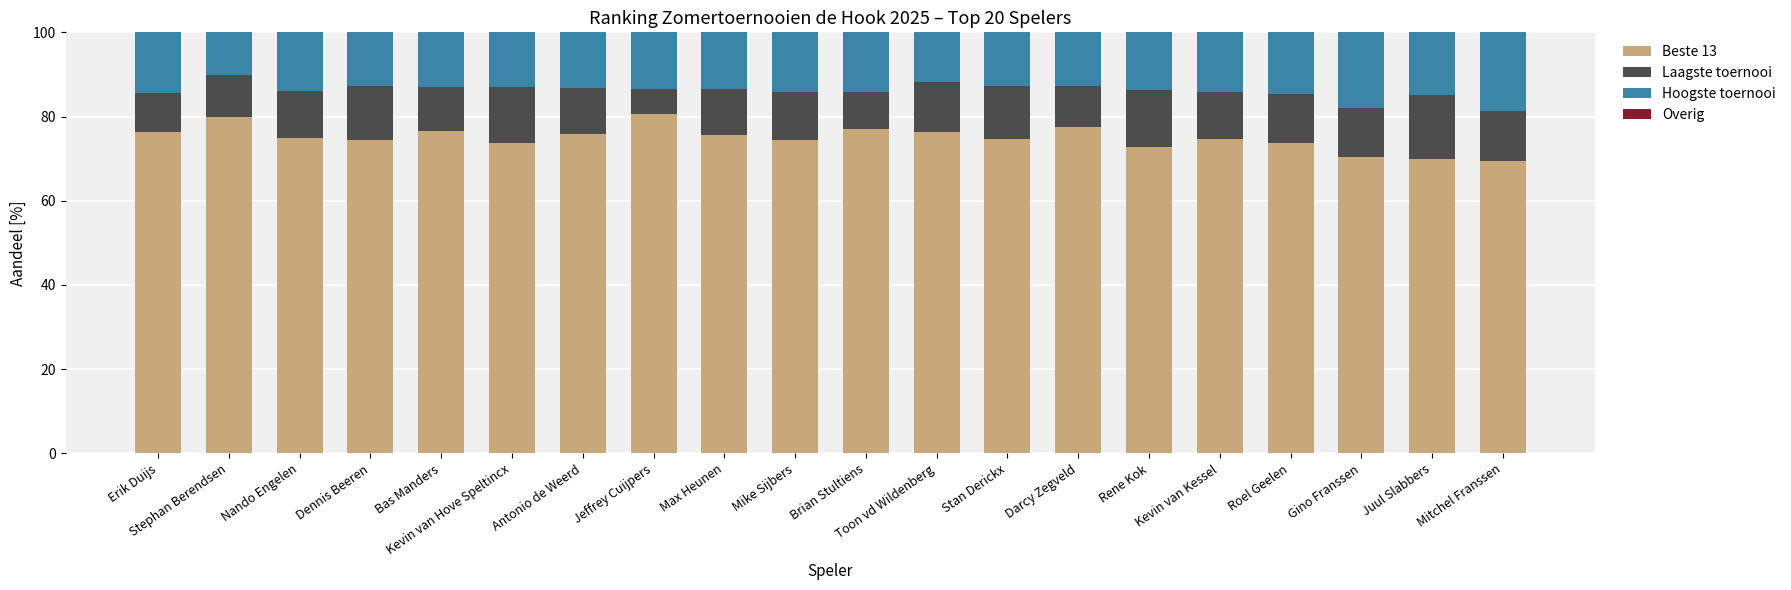

At which label does Beste 13 first exceed 75?

Erik Duijs